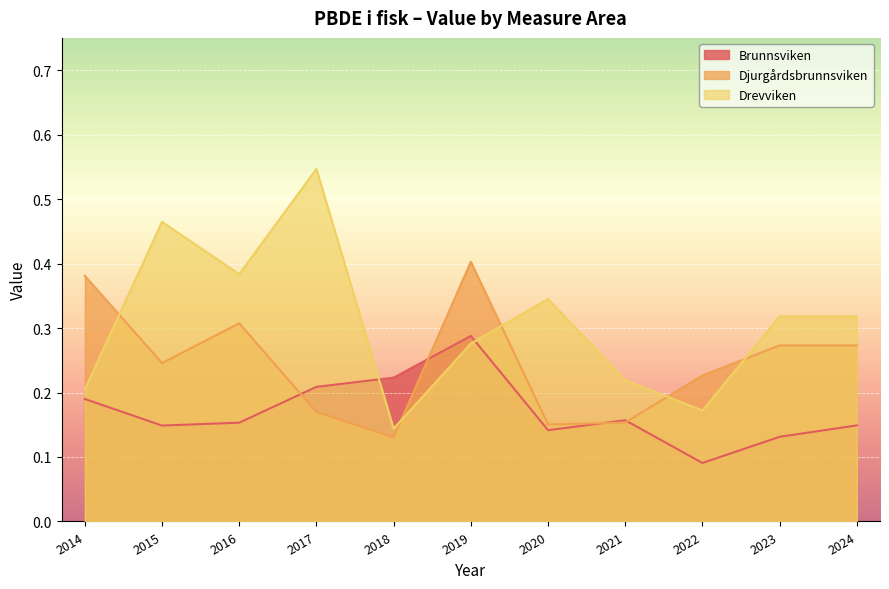

At which category does the chart reach its minimum across all series?

2022